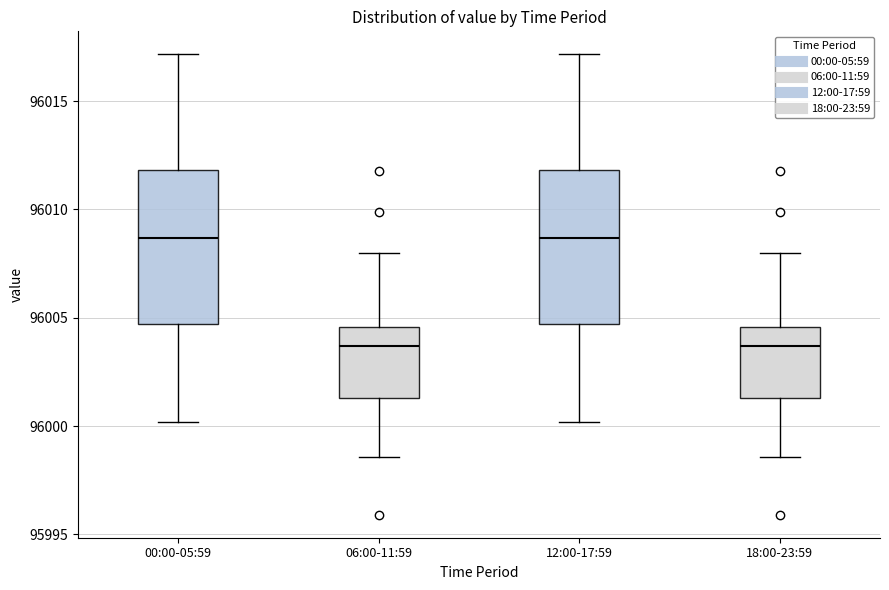

Reading left to right, transcribe this box plot: for each box, give where its median line is, the range the box spans, and where its two whiskers end, as read against the y-axis. The values are not printed on the chart, so give them approximately, as read against the axis.

00:00-05:59: median 96008.5, box 96004.5 to 96012.0, whiskers 96000.0 to 96017.0
06:00-11:59: median 96003.5, box 96001.5 to 96004.5, whiskers 95998.5 to 96008.0
12:00-17:59: median 96008.5, box 96004.5 to 96012.0, whiskers 96000.0 to 96017.0
18:00-23:59: median 96003.5, box 96001.5 to 96004.5, whiskers 95998.5 to 96008.0